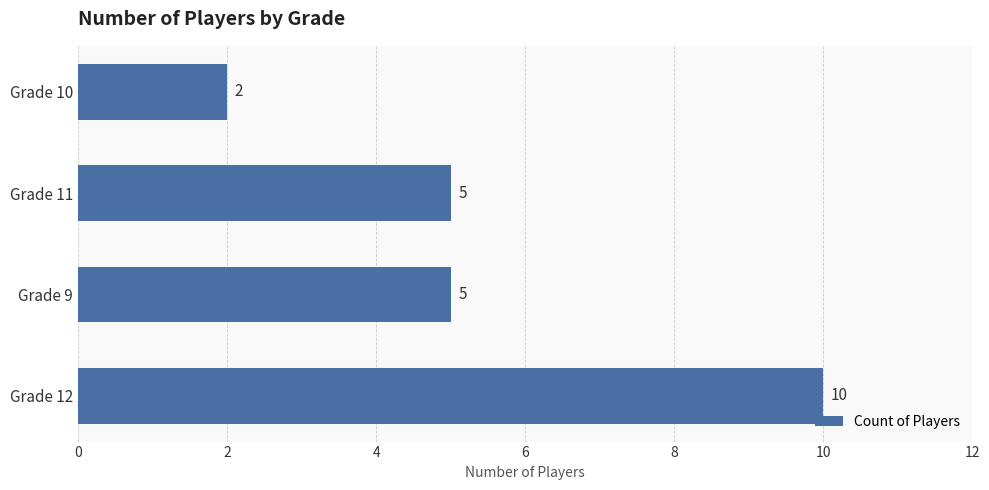

Is it true that the value at Grade 9 is 5?

True